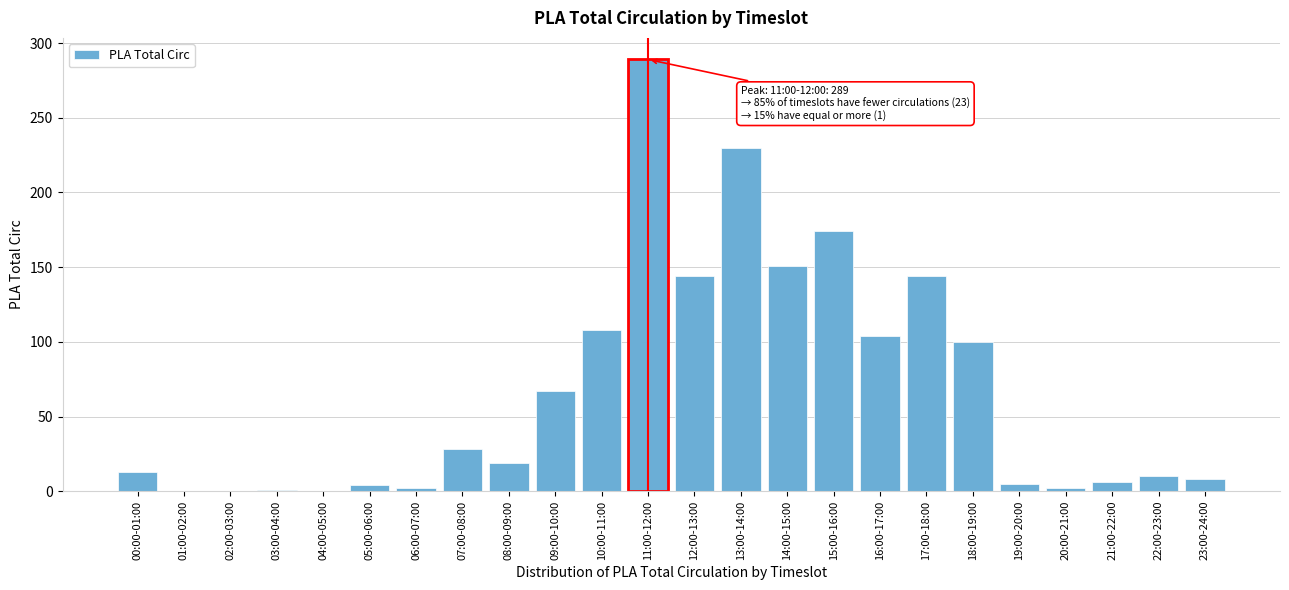

Between 09:00-10:00 and 13:00-14:00, which is larger?

13:00-14:00